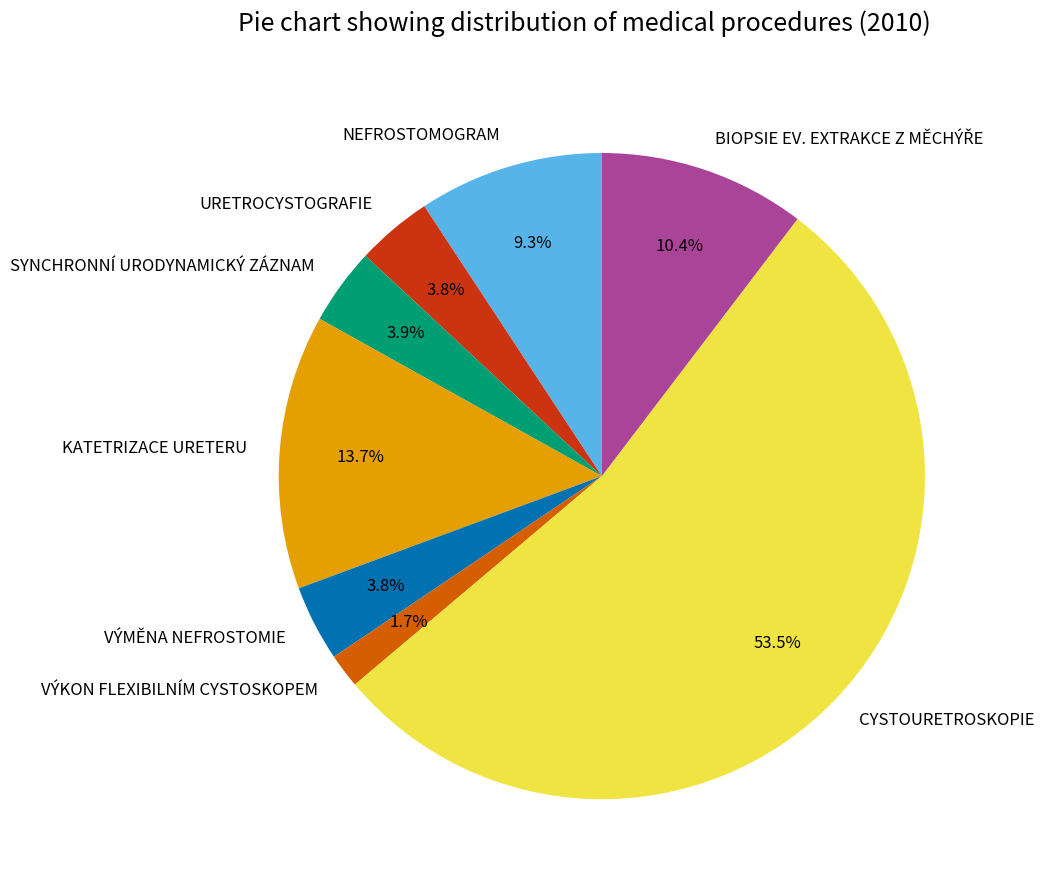

Does VÝMĚNA NEFROSTOMIE account for over 50% of the chart?

No